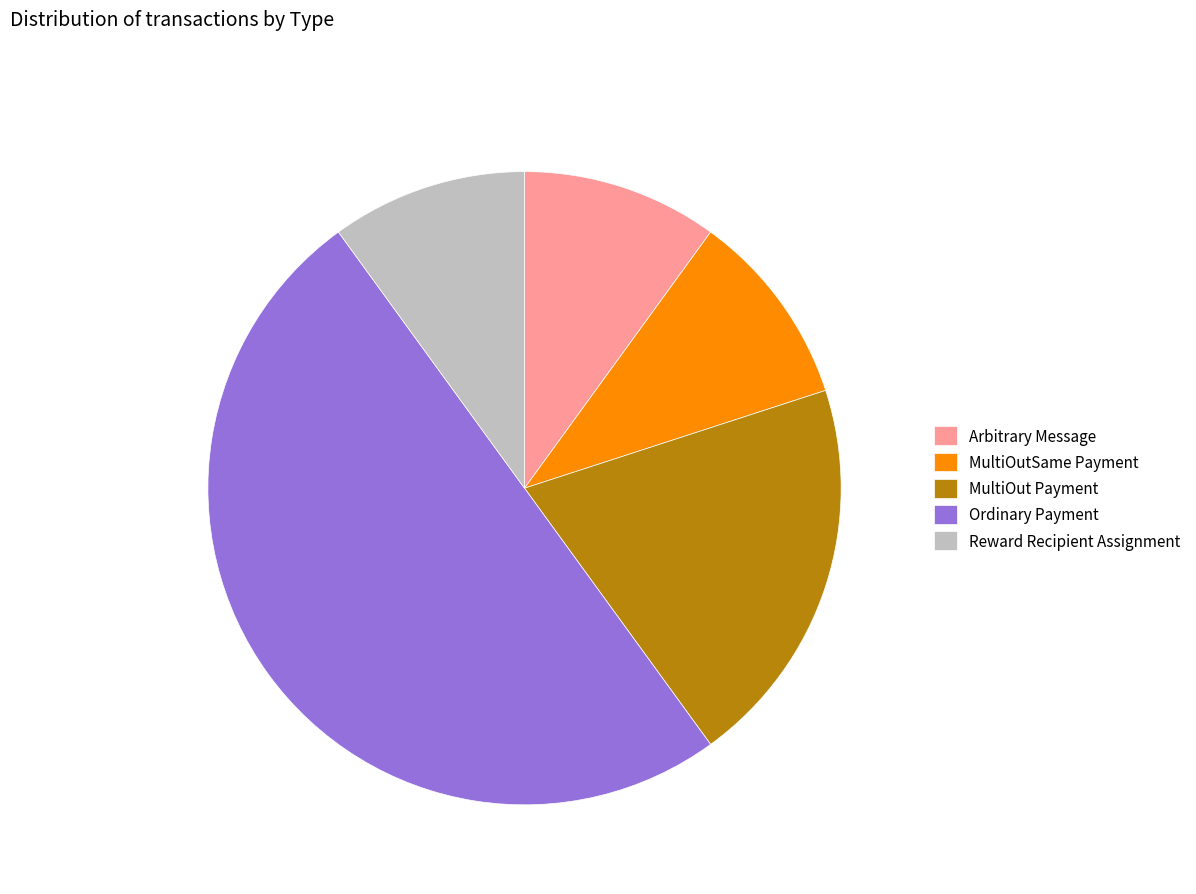

Which category has the biggest portion of the pie?

Ordinary Payment